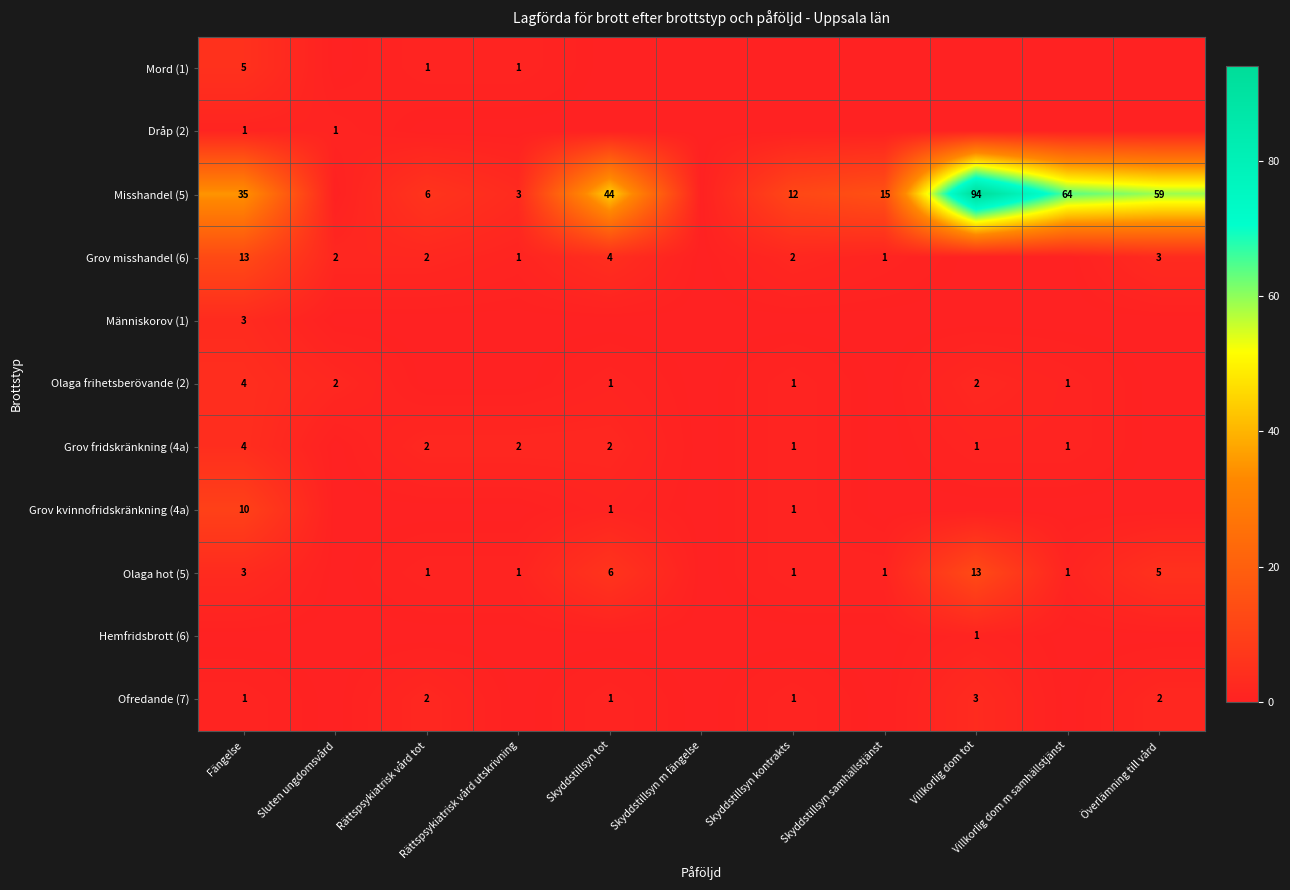

What is the maximum value shown in the chart?

94